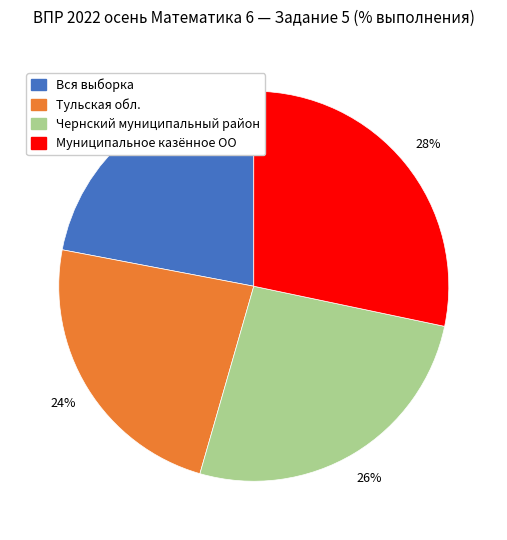

How many slices are in this pie chart?

4